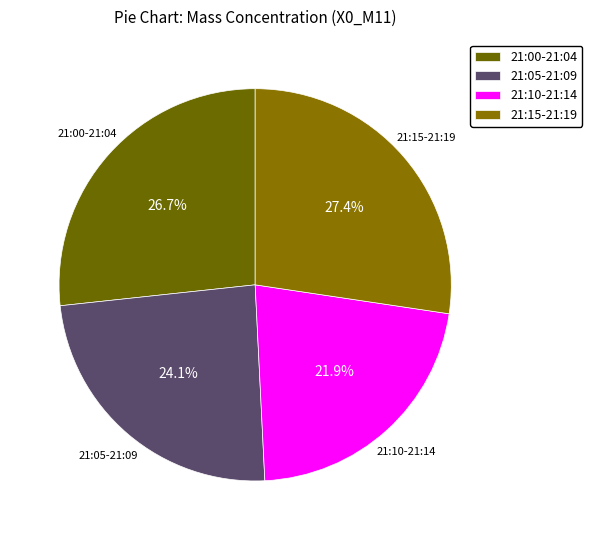

How much of the chart is everything except 21:00-21:04?

73.3%